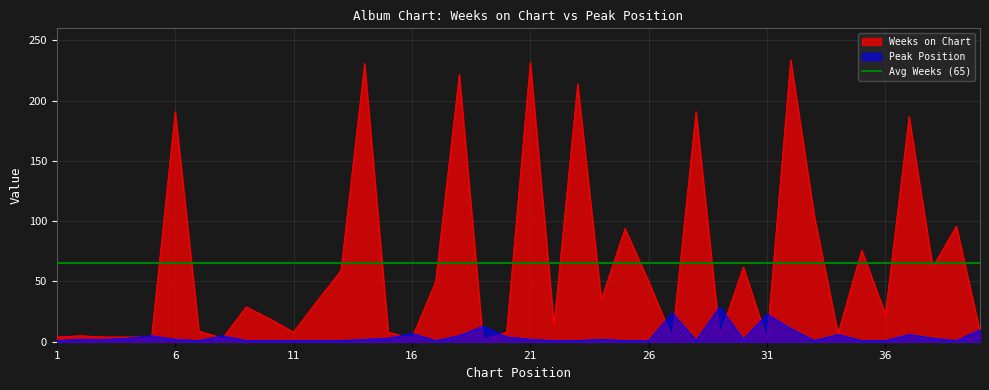

Is it true that Peak Position equals 2 at 21?

True